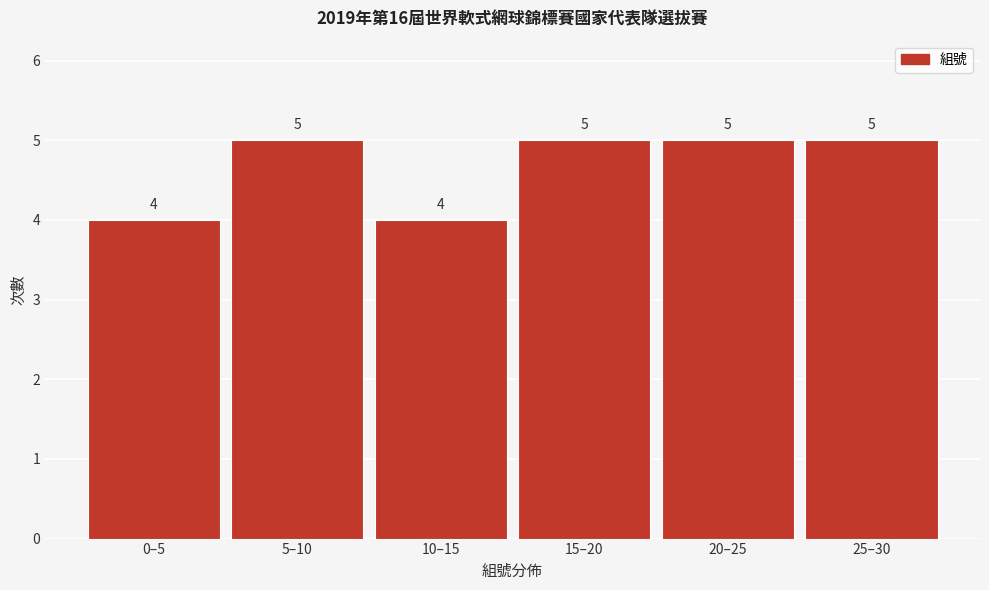

Reading left to right, list all the values displayed in this chart.

0–5=4	5–10=5	10–15=4	15–20=5	20–25=5	25–30=5